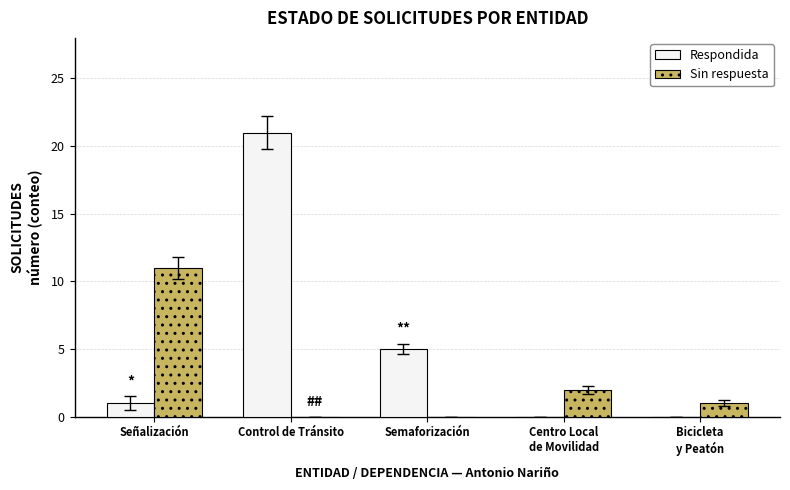

Count the number of categories in the chart.

5